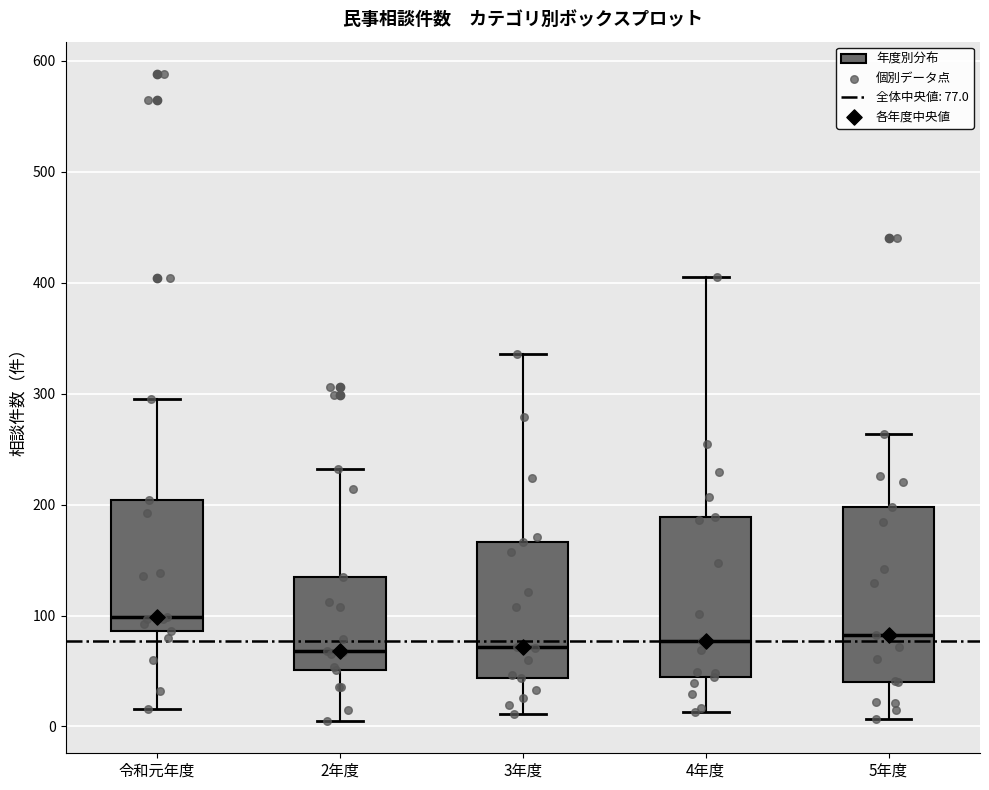

Where is the lower edge of the box for 3年度 on the y-axis? The values are not printed on the chart, so give them approximately, as read against the axis.

40